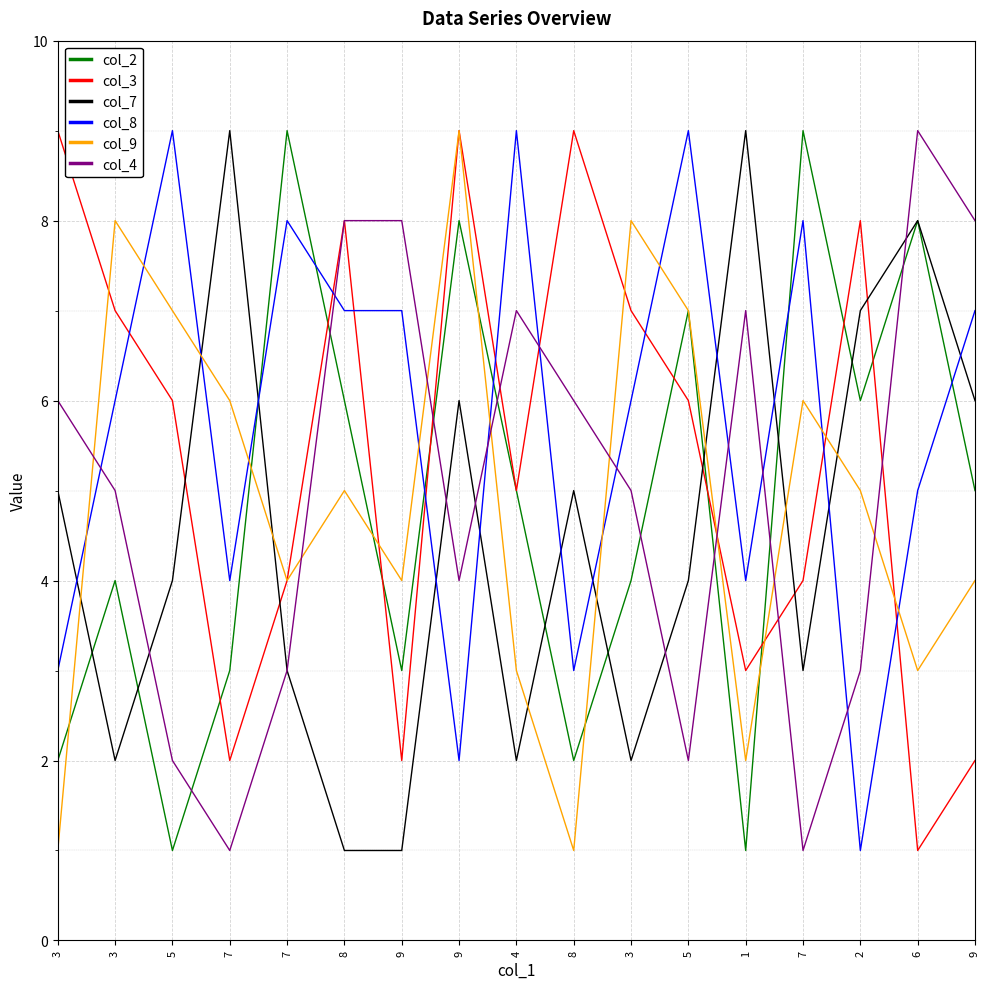

How many intersections are there between col_2 and col_8?

6